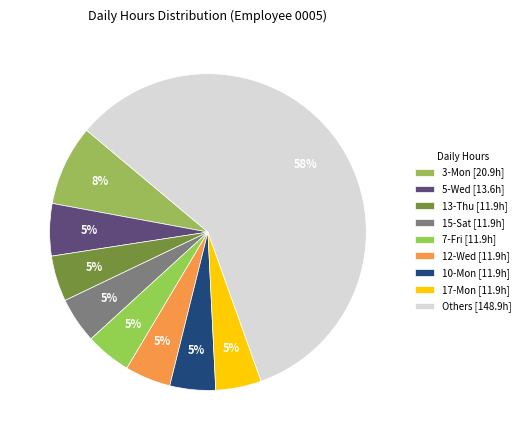

How many slices are in this pie chart?

9